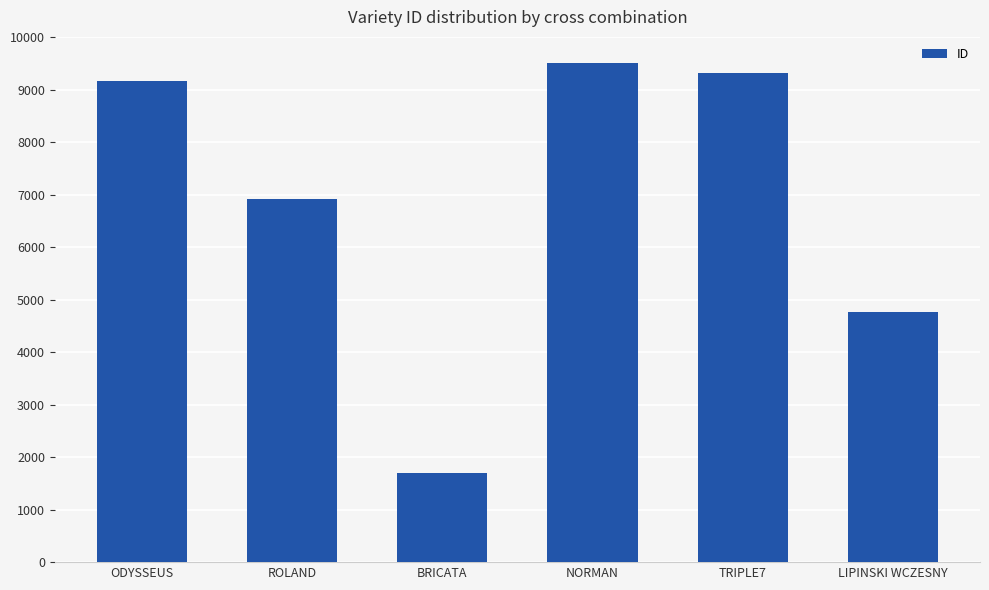

Which label corresponds to the largest value in the chart?

NORMAN